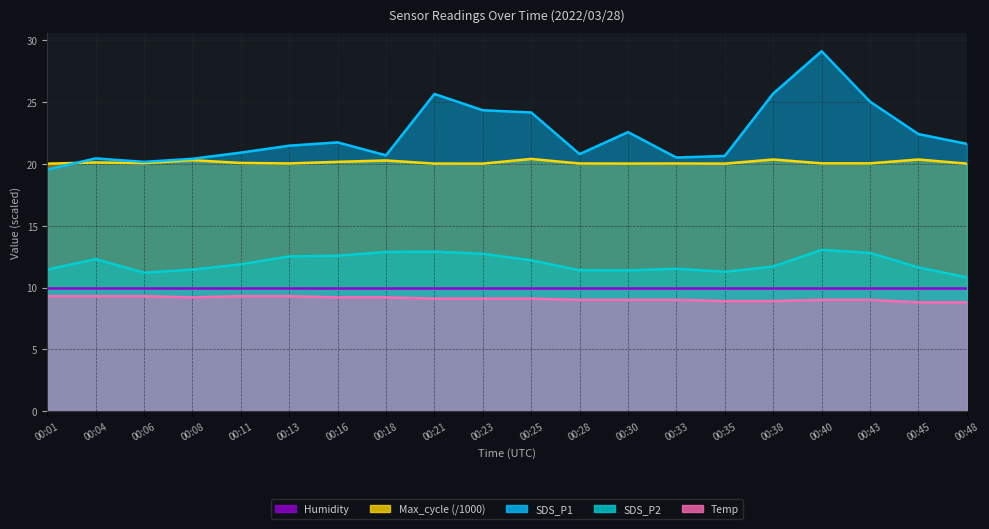

What is the approximate value of Max_cycle at 00:16?

20.2